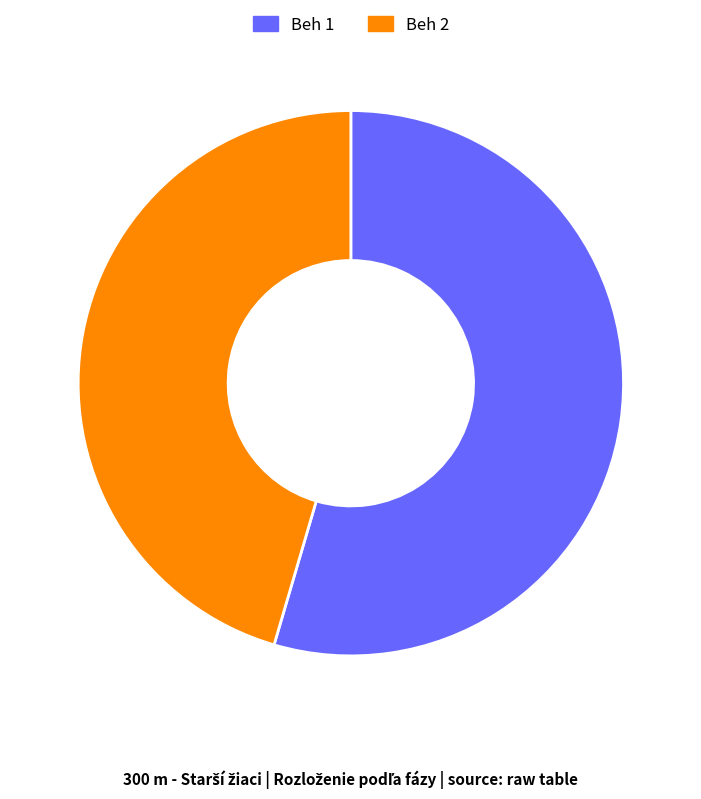

Rank the categories by value from lowest to highest.

Beh 2, Beh 1